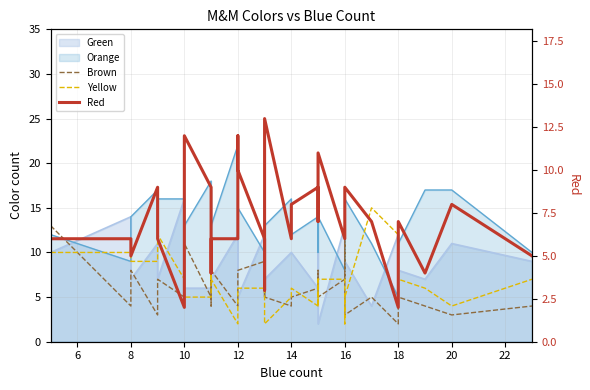

The value of Red at 10 is 3. True or false?

False